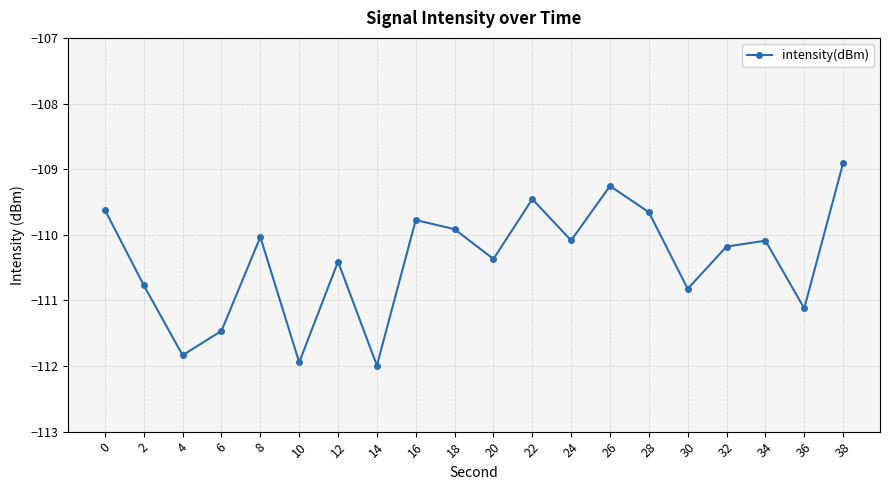

What is the approximate value at 2?

-110.8